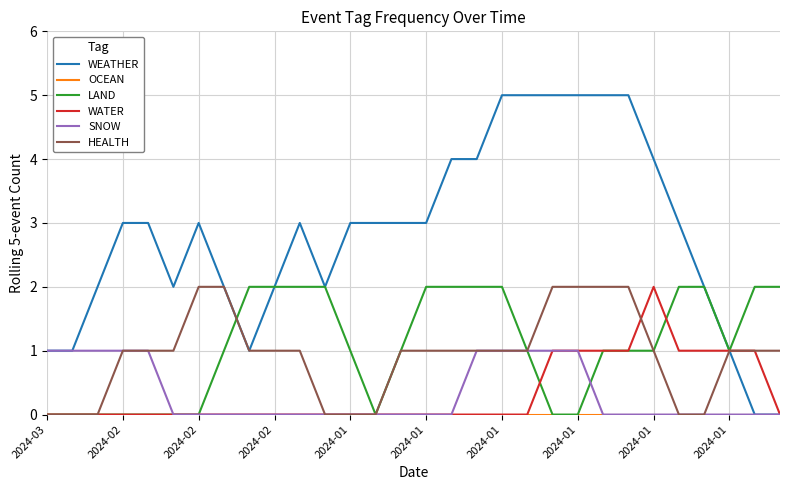

Which series has the widest spread of values?

WEATHER